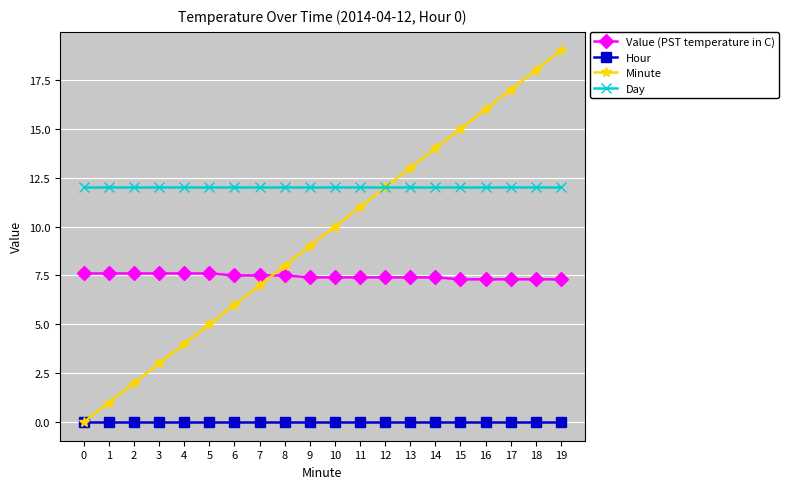

Is it true that Day equals 20.5 at 2?

False